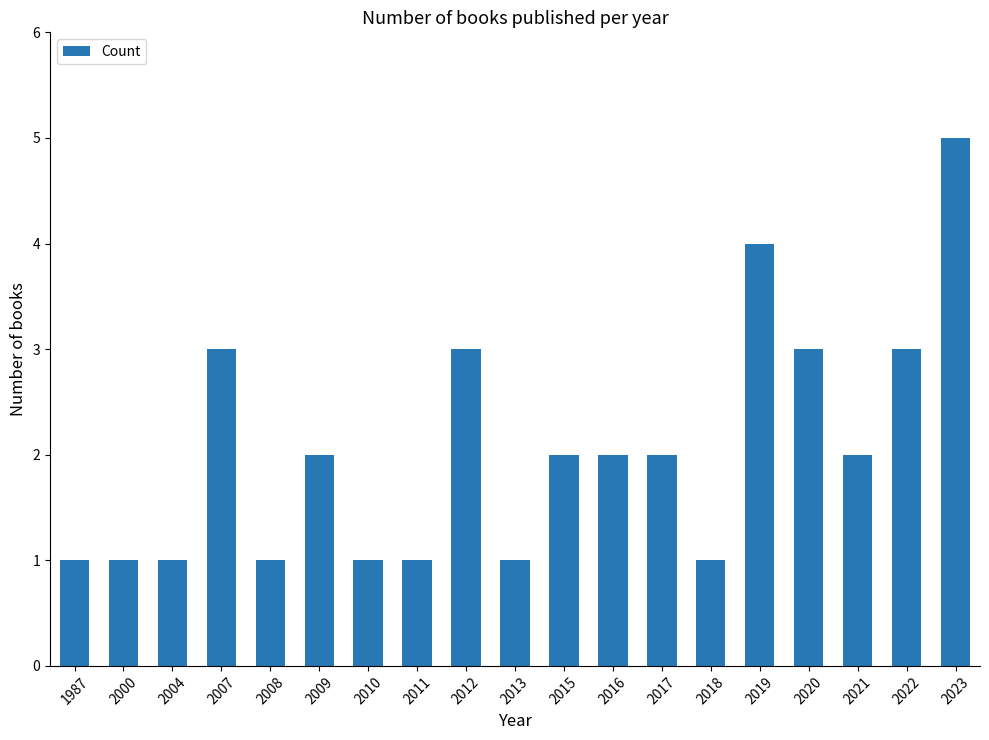

Reading left to right, extract all data points from this chart.

1	1	1	3	1	2	1	1	3	1	2	2	2	1	4	3	2	3	5